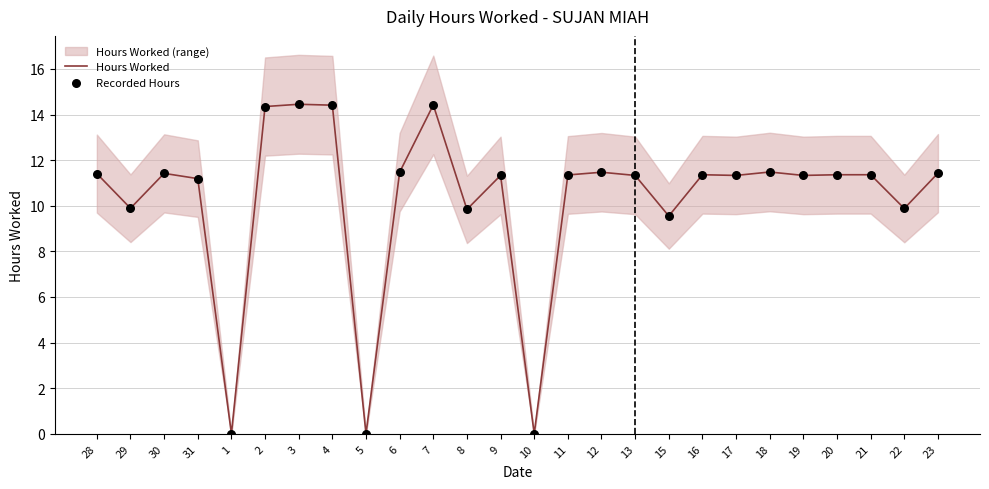

Which series has the widest spread of Y values?

Hours Worked